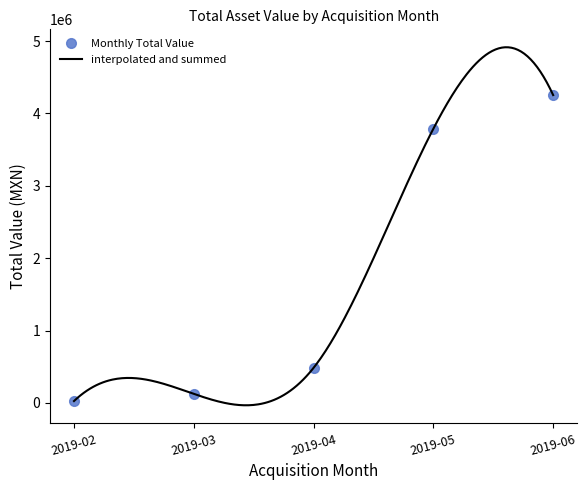

What is the value of the 29th point from the left?

3632584.8